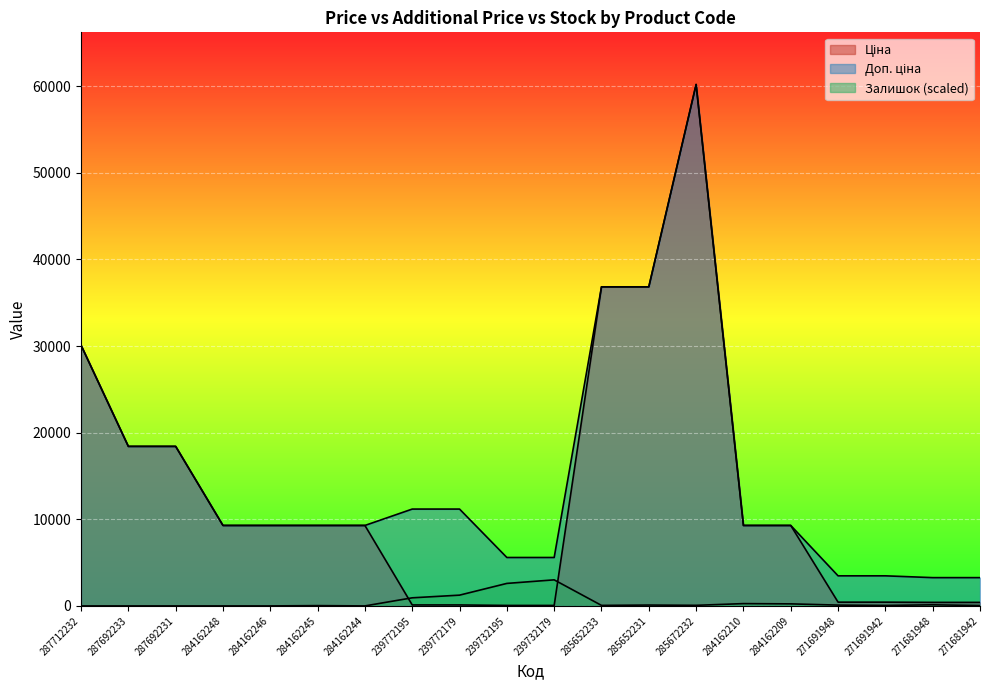

What is the label of the 1st point from the left?

287712232